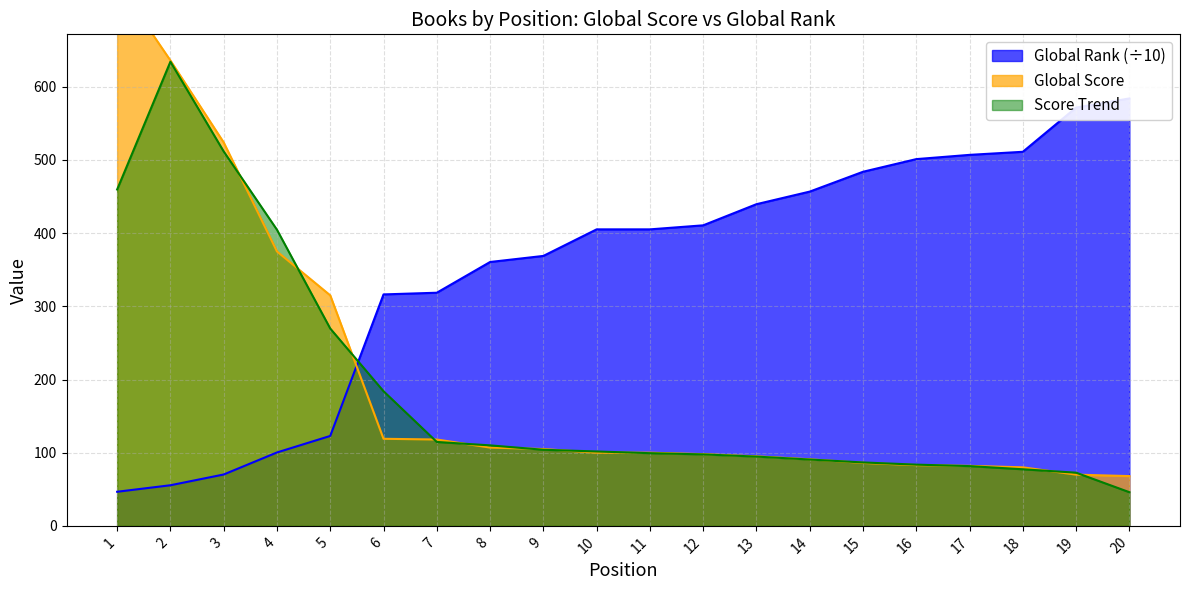

At which label does Global Rank reach its minimum?

1